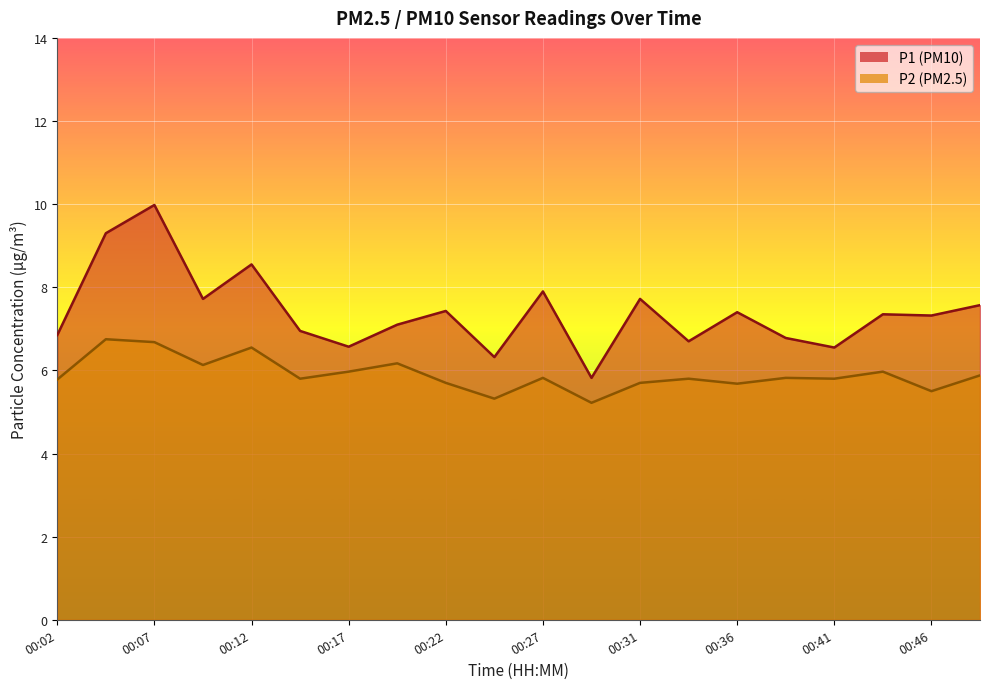

Rank the series by their average value, from highest to lowest.

P1, P2